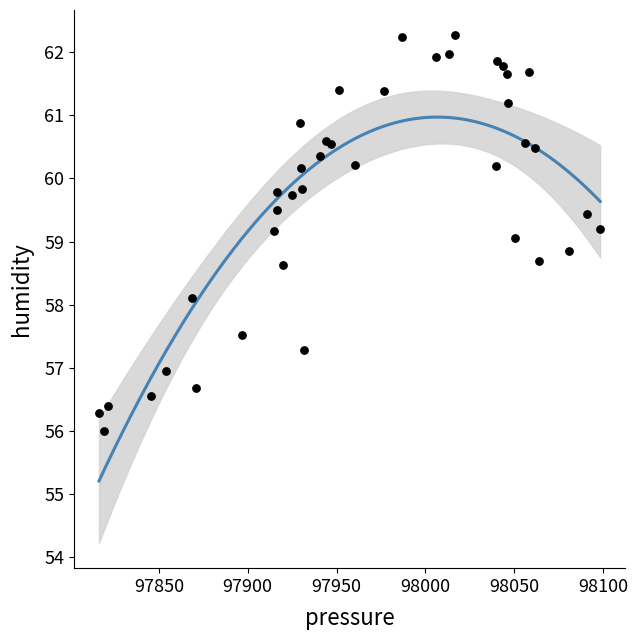

What is the range of X values (max minus min)?

282.1